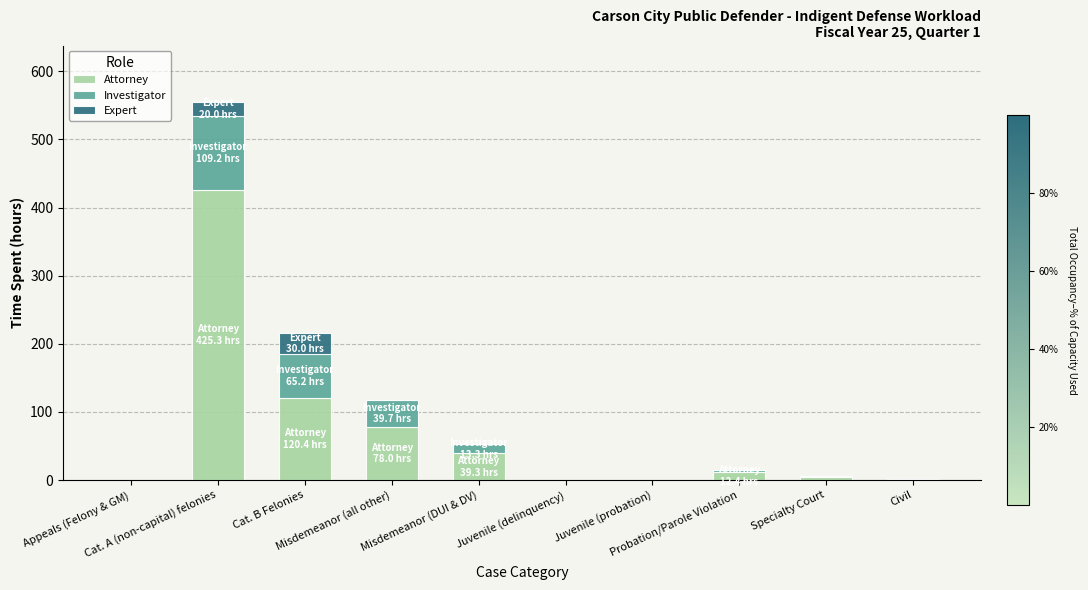

What is the highest value of the Attorney series?

425.3